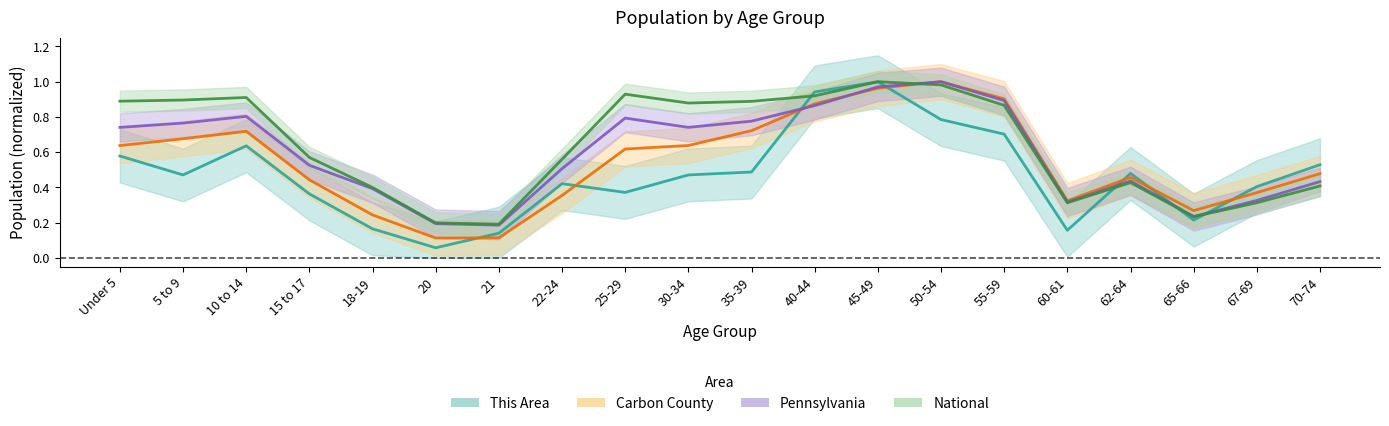

What is the difference between the highest and lowest values at 62-64?

0.1